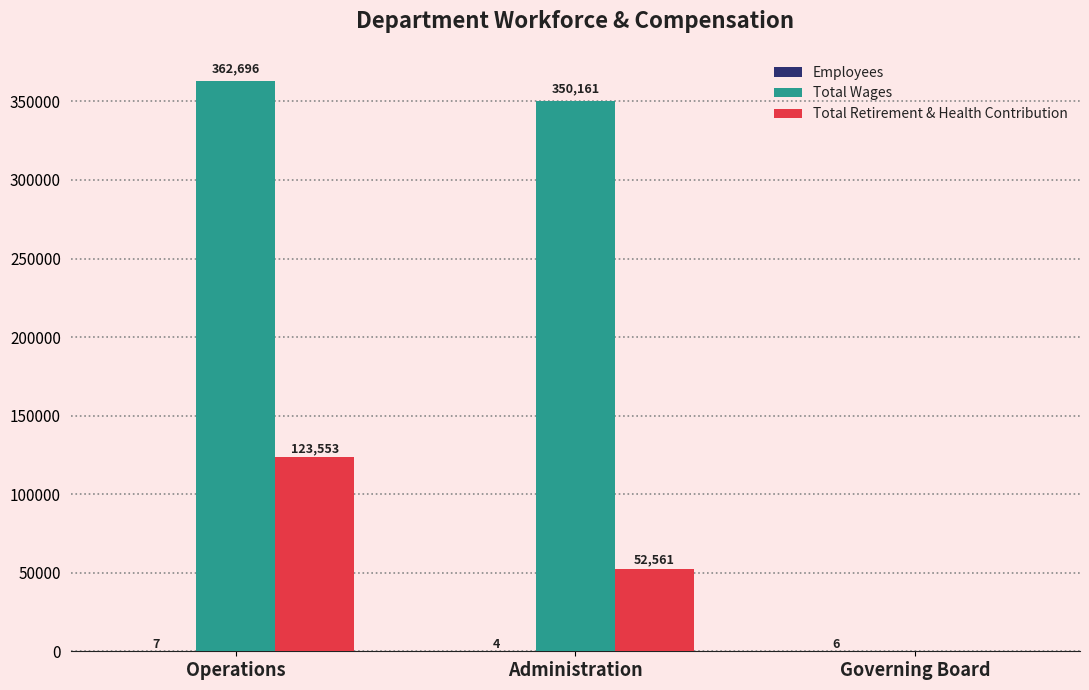

What is the greatest value displayed?

362696